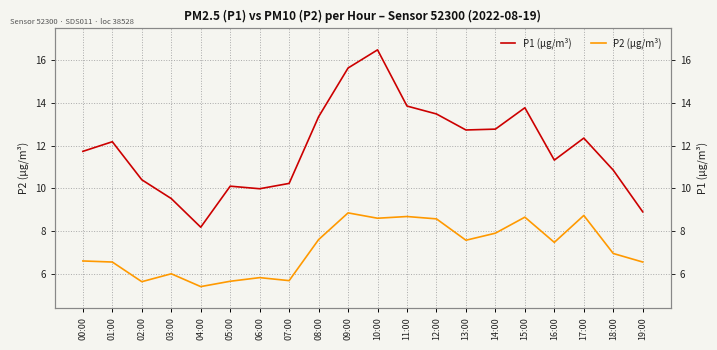

What is the label of the 16th point from the left?

15:00